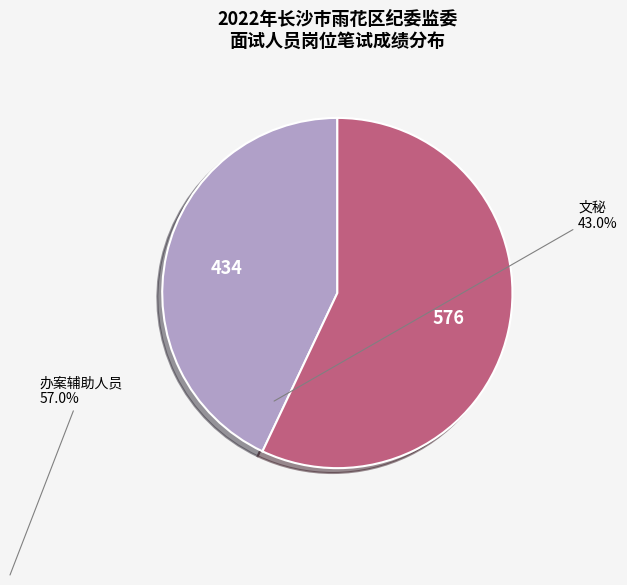

Which slice represents more than half of the pie?

办案辅助人员